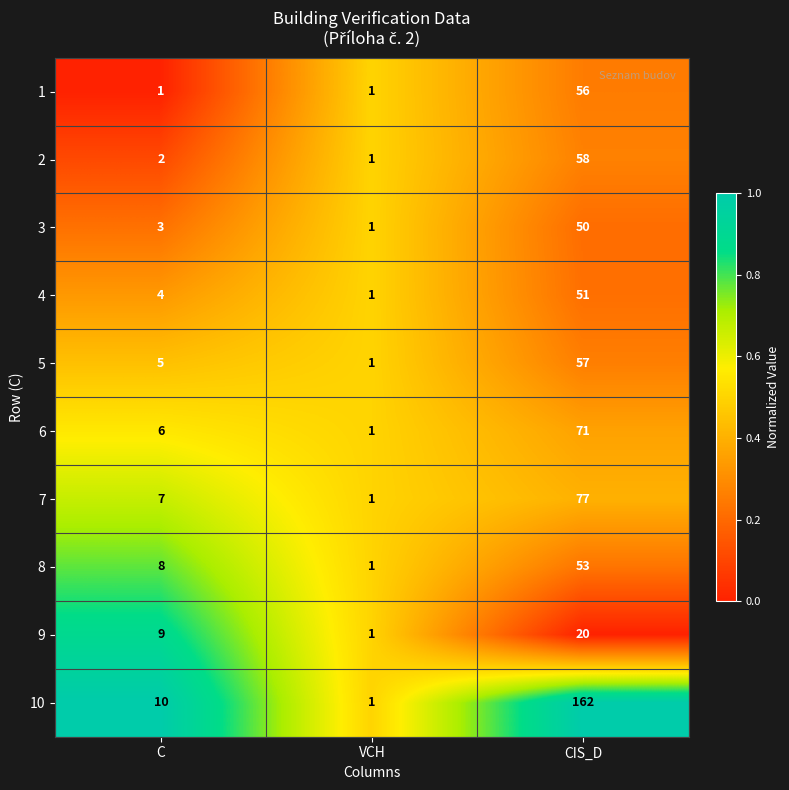

Is it true that 5 equals 2 at VCH?

False